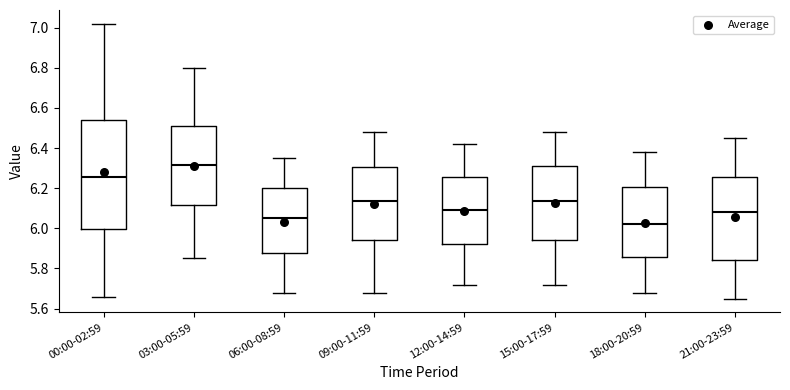

Where is the upper edge of the box for 00:00-02:59 on the y-axis? The values are not printed on the chart, so give them approximately, as read against the axis.

6.54